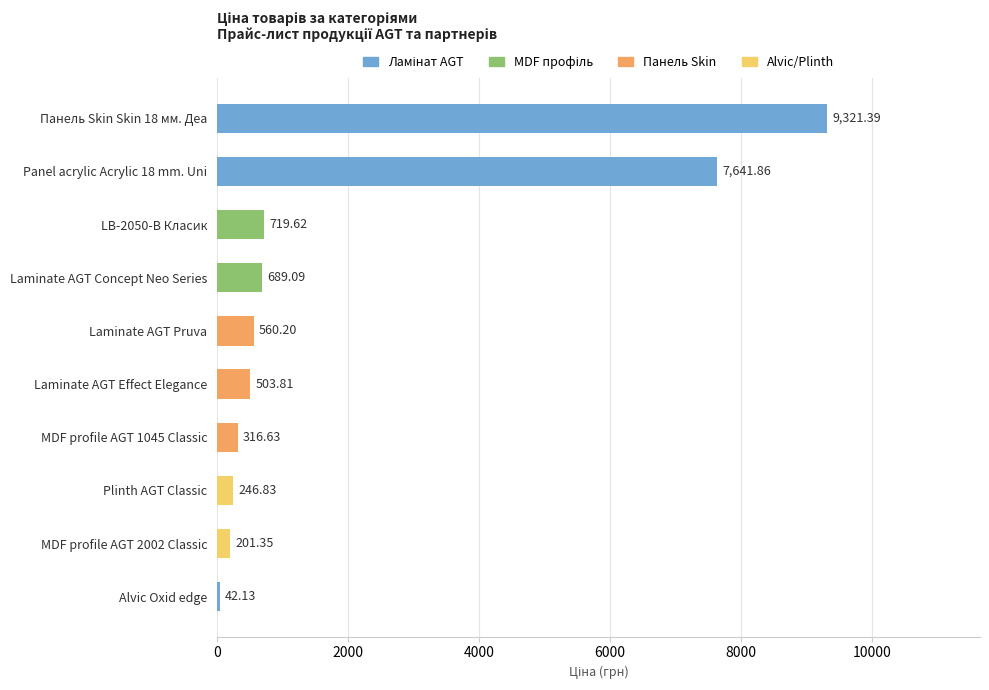

Approximately how many times larger is the value at LB-2050-В Класик compared to Laminate AGT Concept Neo Series?

1.0